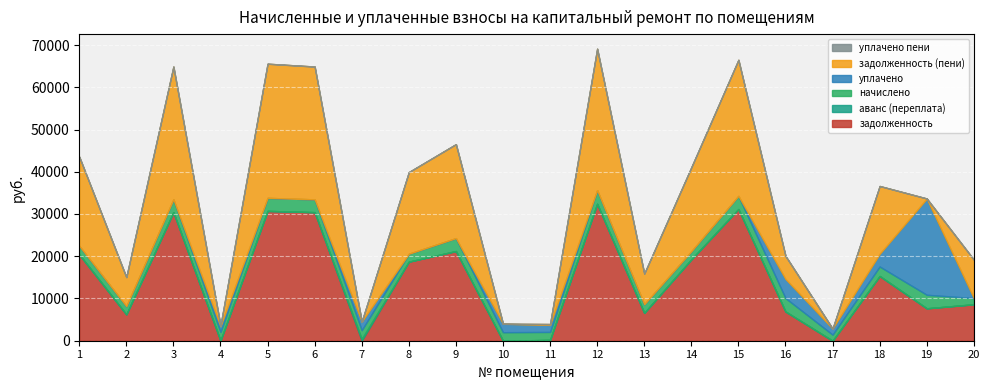

Is the value of уплачено пени at 3 greater than the value of аванс (переплата) at 11?

No